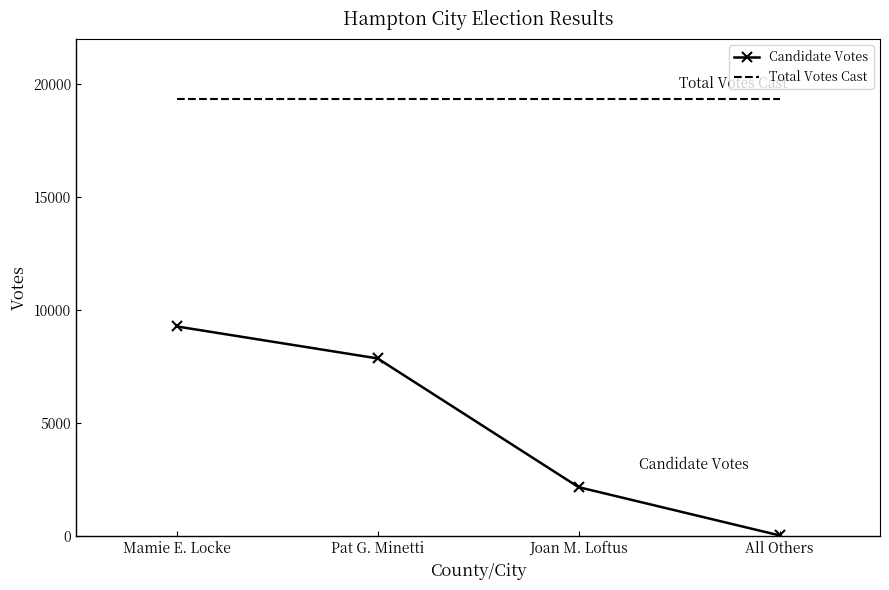

What is the total value across all series at Mamie E. Locke?

28635